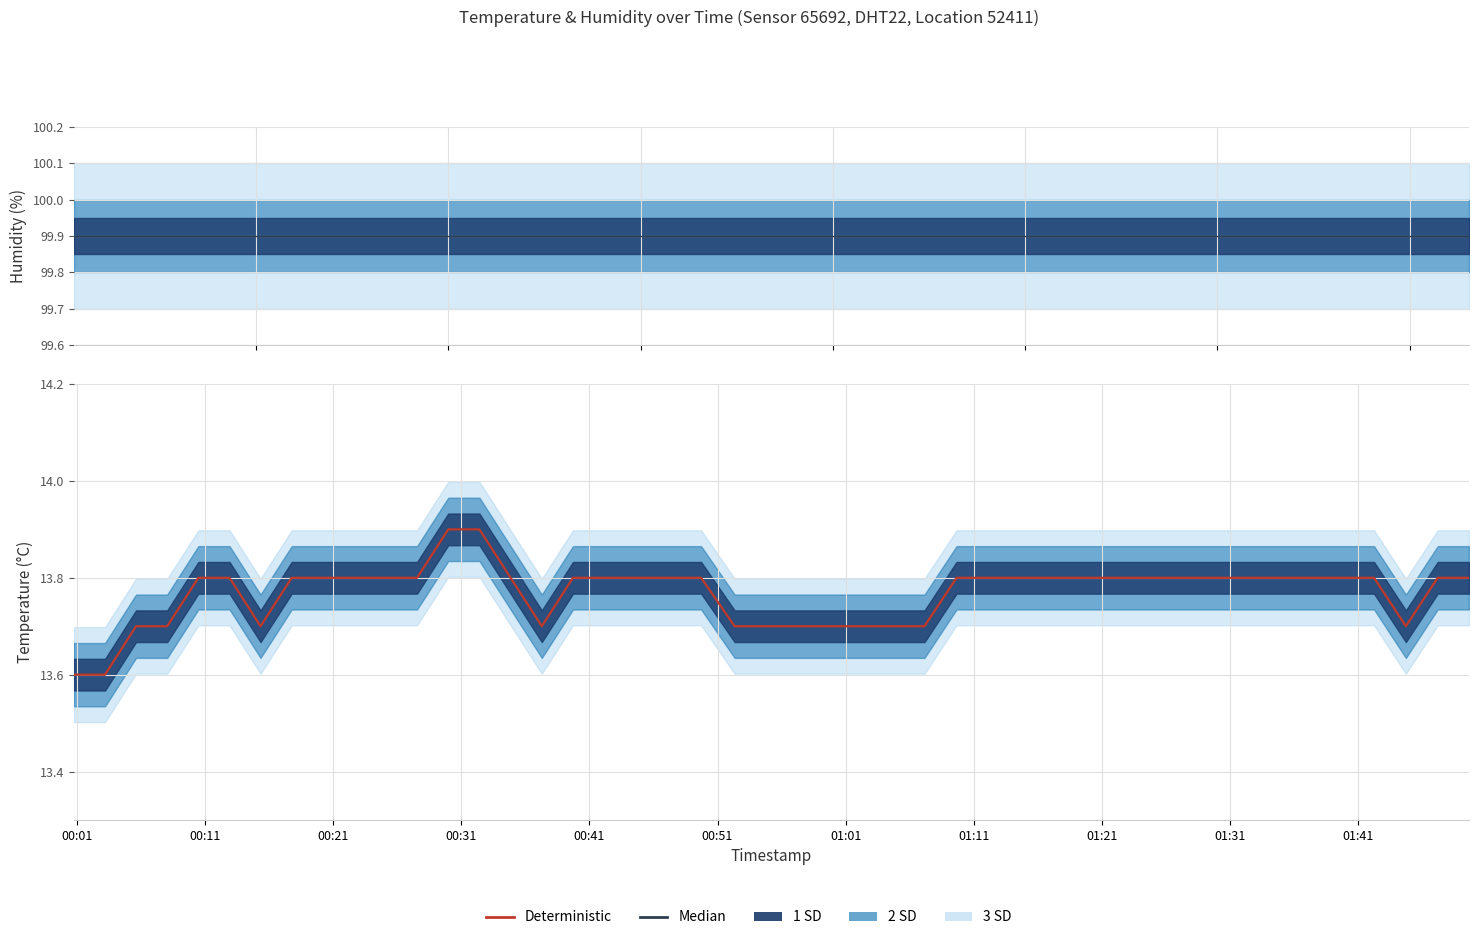

True or false: Median and Deterministic intersect in this chart.

False